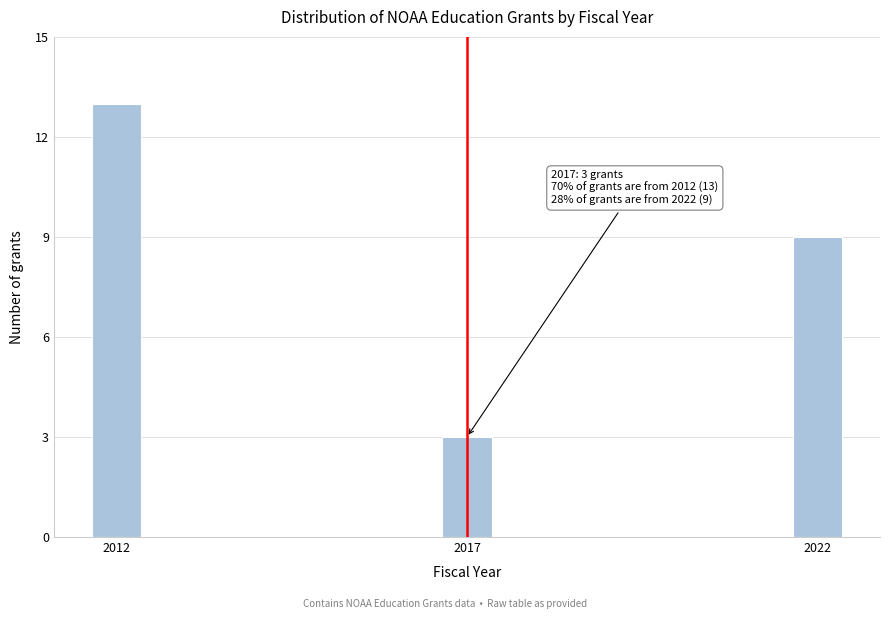

Reading right to left, extract all data points from this chart.

9	3	13